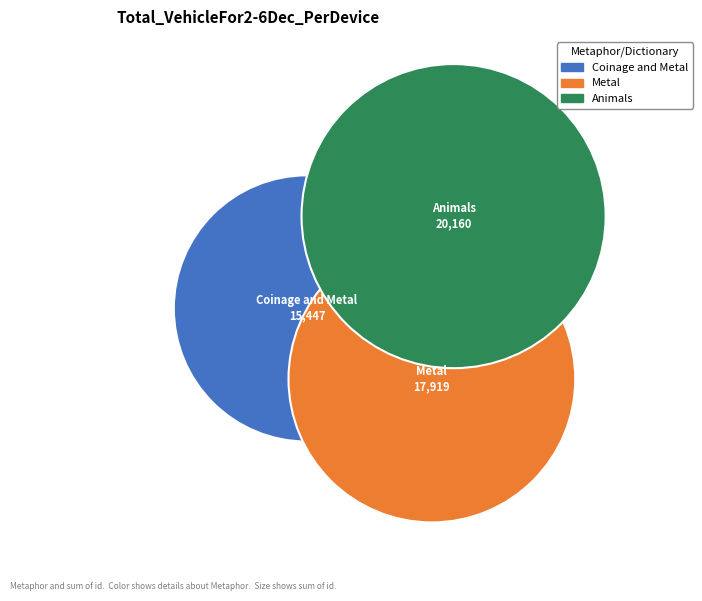

To the nearest percent, what is the difference between the largest and smallest slice percentages?

9%